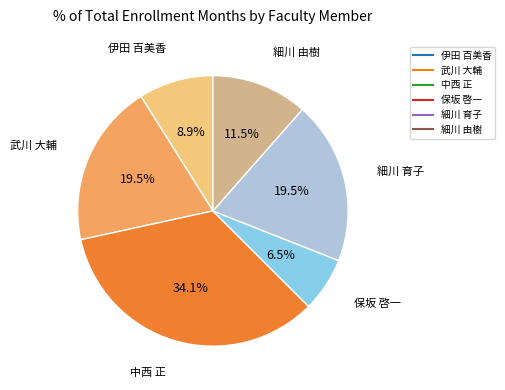

Between 中西 正 and 伊田 百美香, which is larger?

中西 正